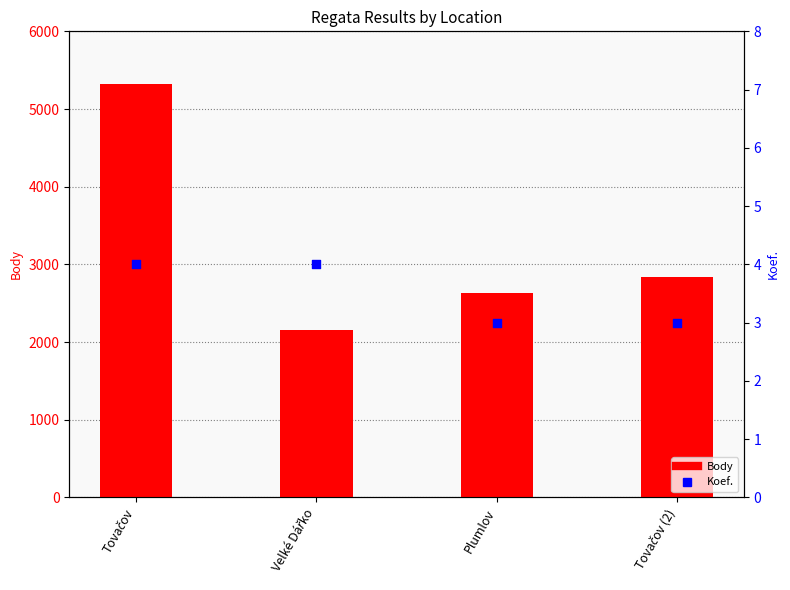

Is the value of Koef. at Tovačov greater than the value of Body at Plumlov?

No